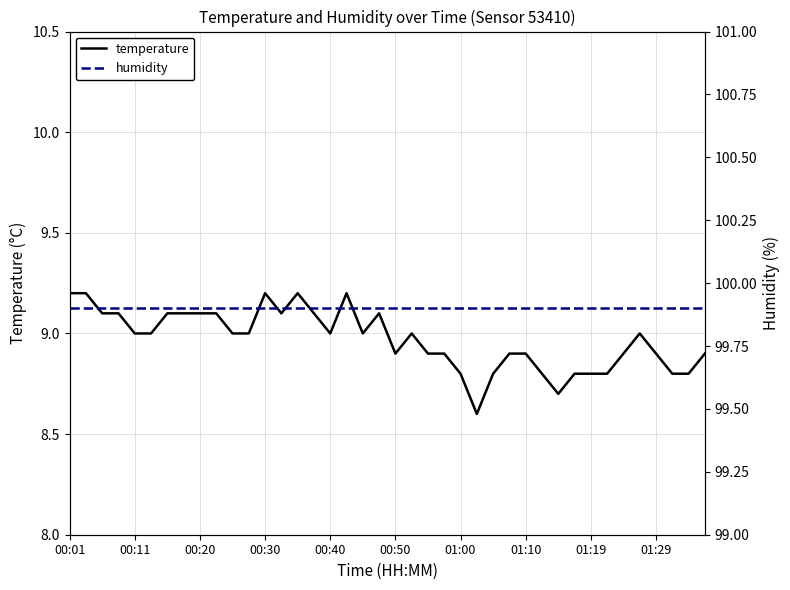

How many distinct data groups are displayed?

2